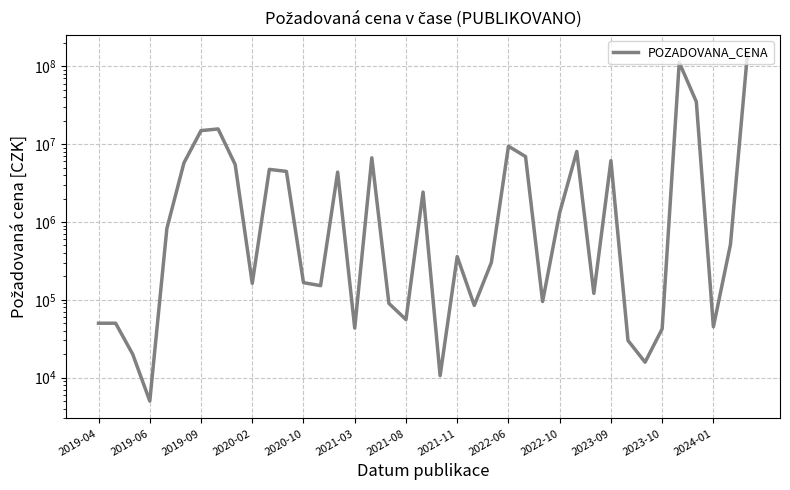

Where is the data nearest to the value 75002500?

34